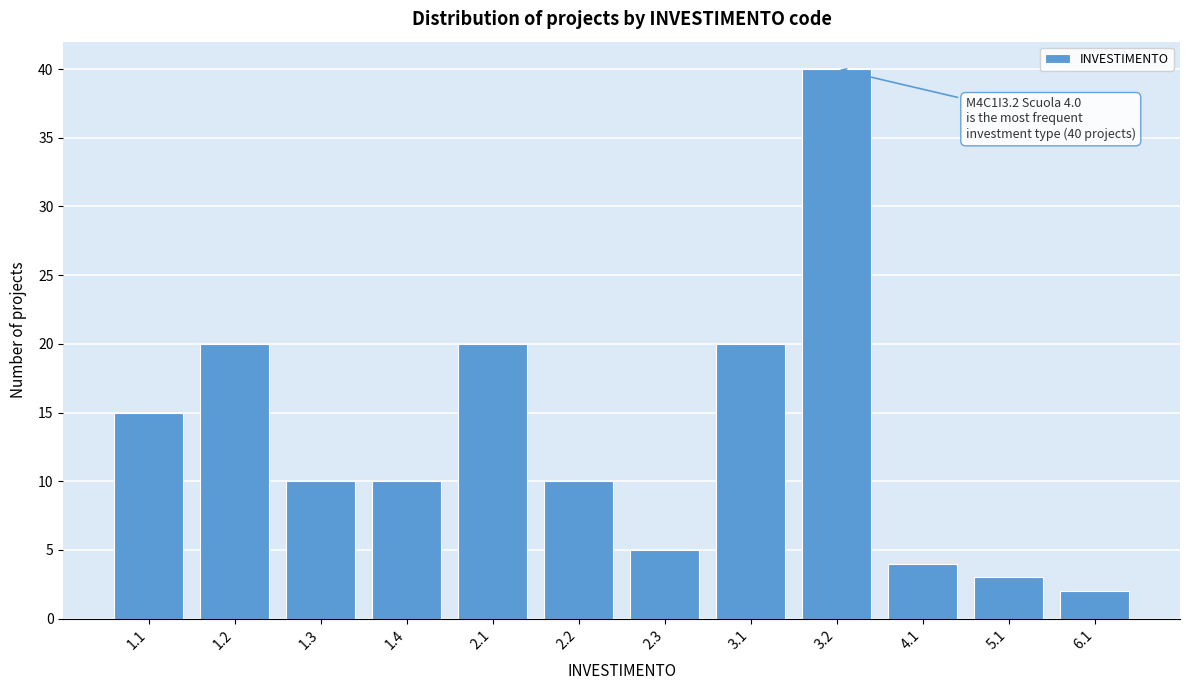

Reading left to right, extract all data points from this chart.

1.1=15	1.2=20	1.3=10	1.4=10	2.1=20	2.2=10	2.3=5	3.1=20	3.2=40	4.1=4	5.1=3	6.1=2